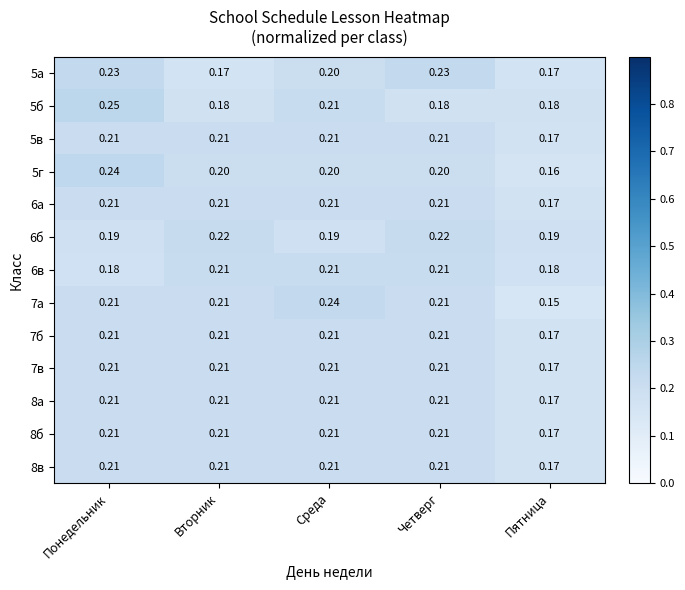

At which label is 8в closest to 0?

Пятница